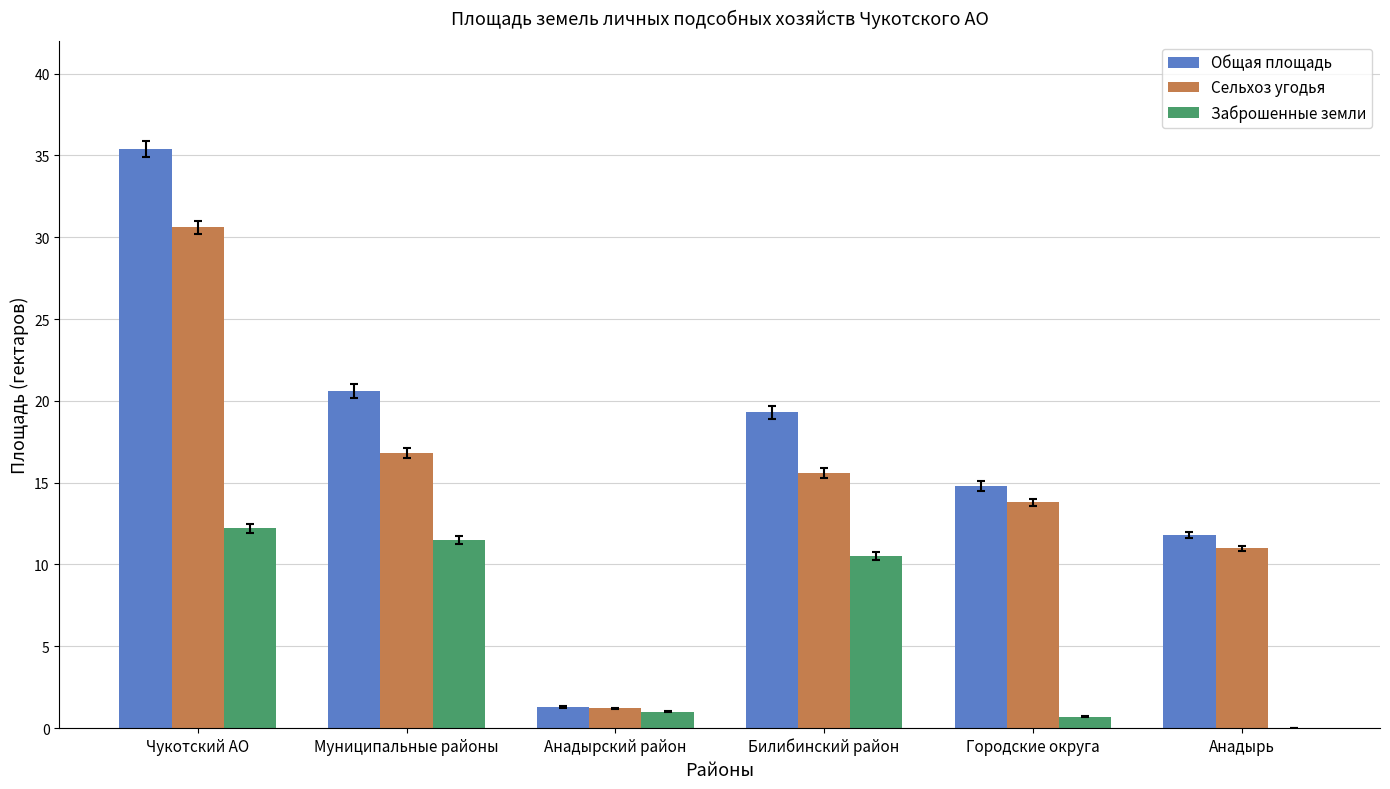

Reading left to right, extract all data points from this chart.

Общая площадь: 35.4	20.6	1.3	19.3	14.8	11.8
Сельхоз угодья: 30.6	16.8	1.2	15.6	13.8	11.0
Заброшенные земли: 12.2	11.5	1.0	10.5	0.7	0.0